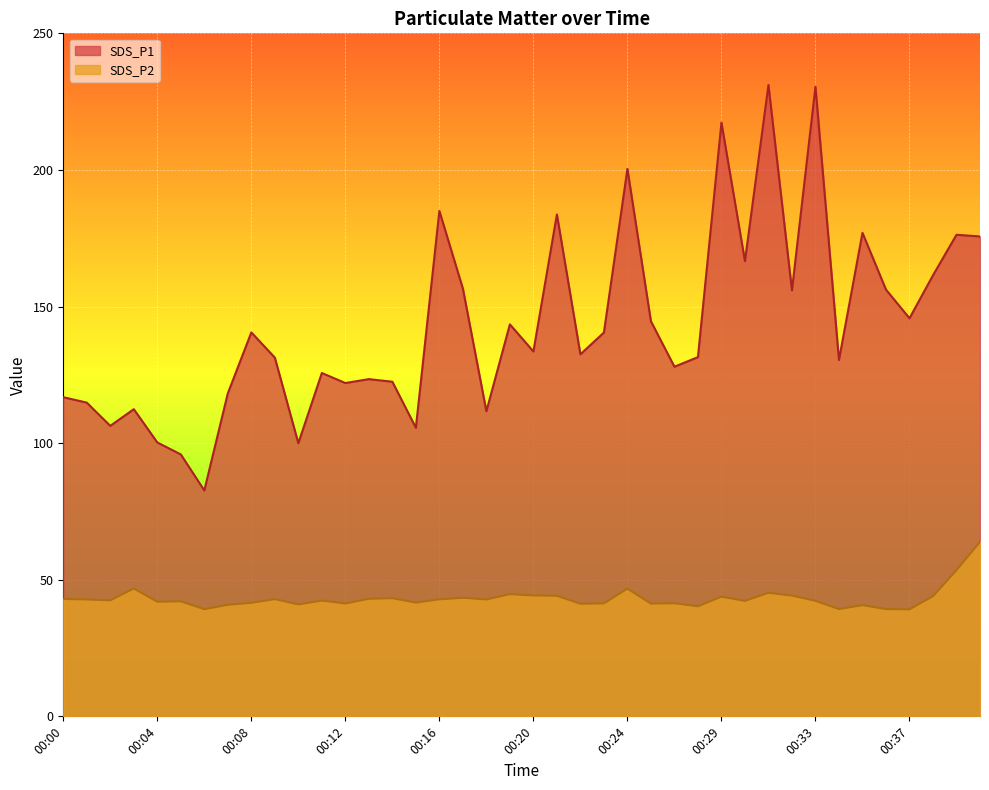

What is the value of the SDS_P1 point at the 35th from the left?

177.0